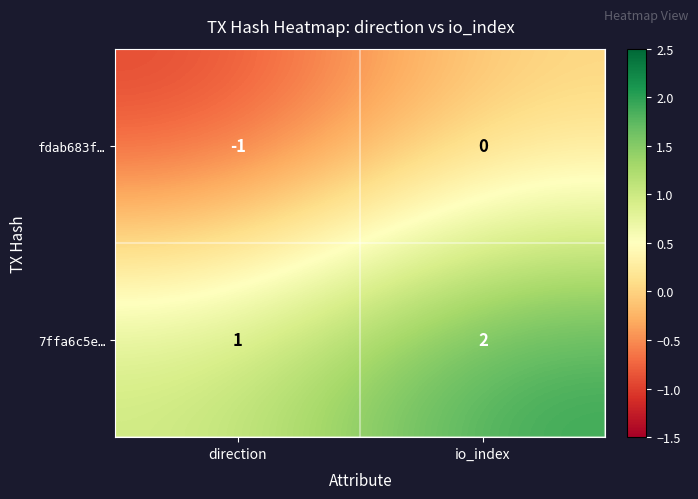

Reading left to right, list all the values displayed in this chart.

fdab683f…: direction=-1	io_index=0
7ffa6c5e…: direction=1	io_index=2